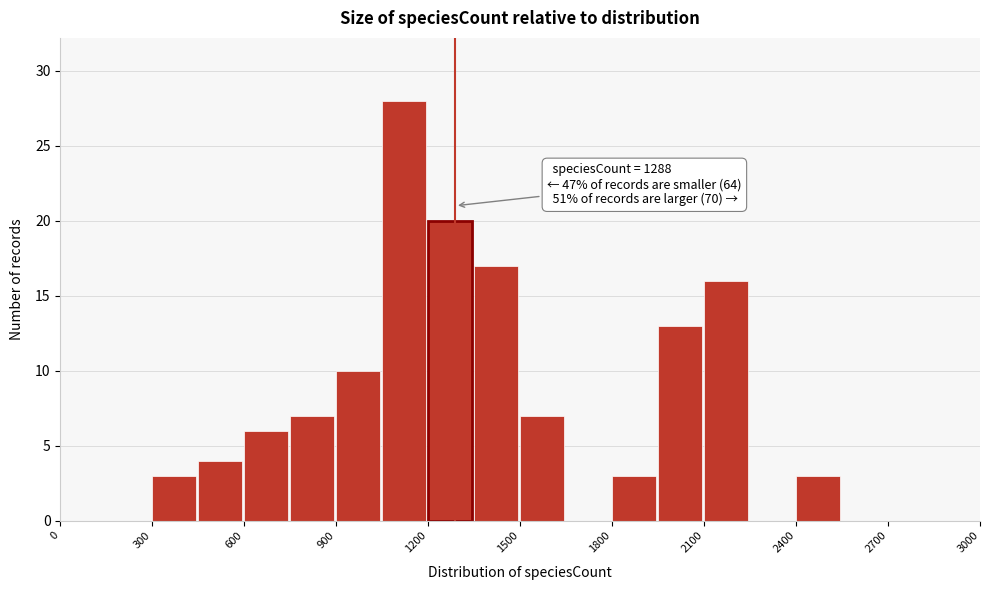

Read against the x-axis, roughly where is the centre of the tallest bar?

1100